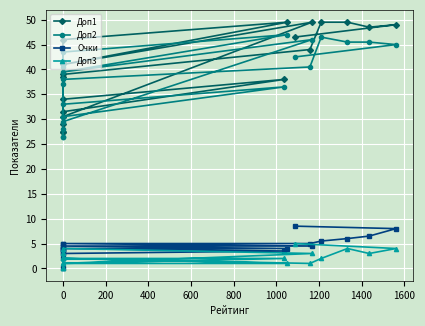

True or false: Доп1 has a value of 36.3 at 0.

False